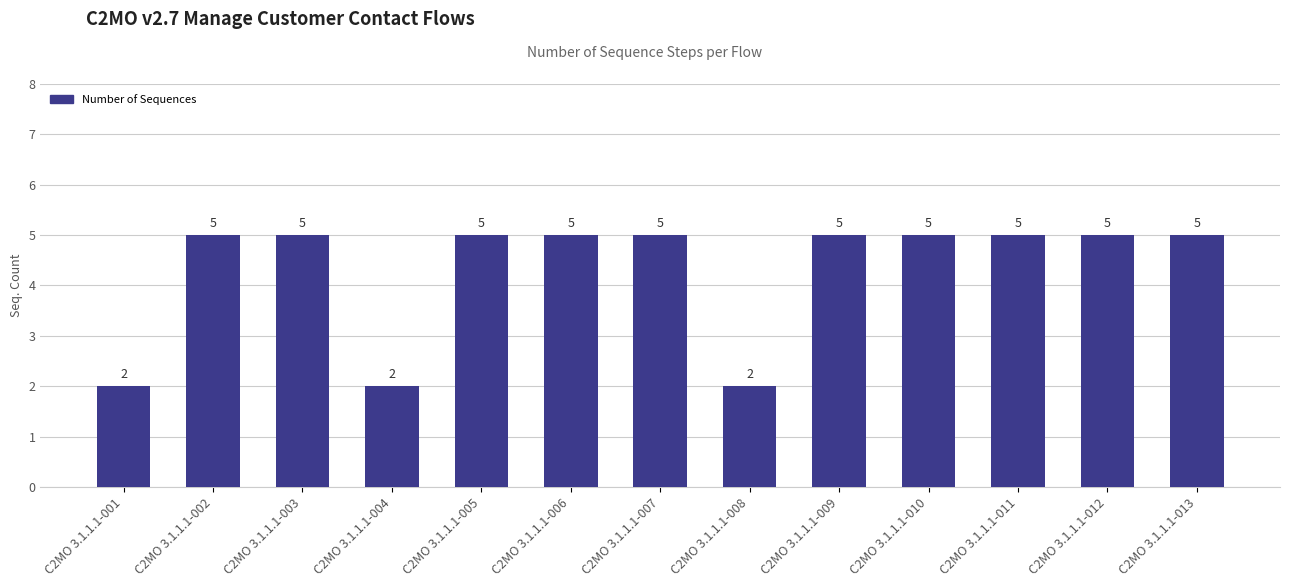

The chart shows a value of 1 at C2MO 3.1.1.1-004. True or false?

False